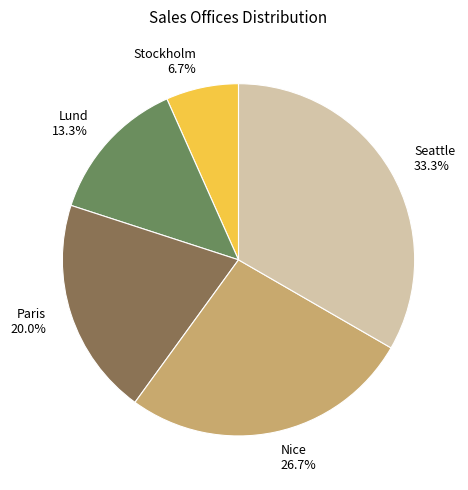

Which slice is the smallest?

Stockholm